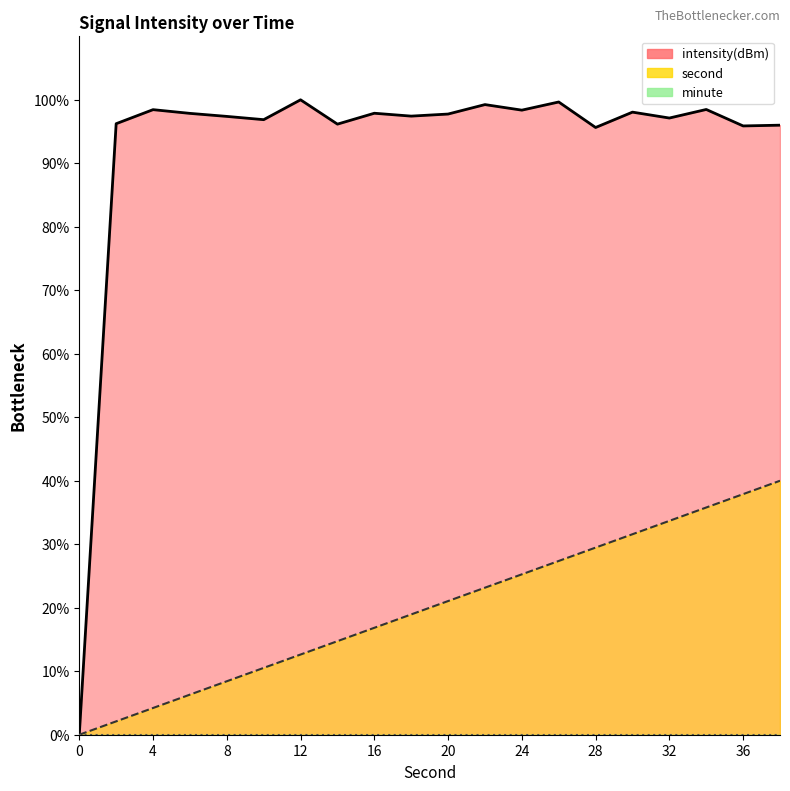

What is the difference between the maximum and minimum values in the second series?

40.0